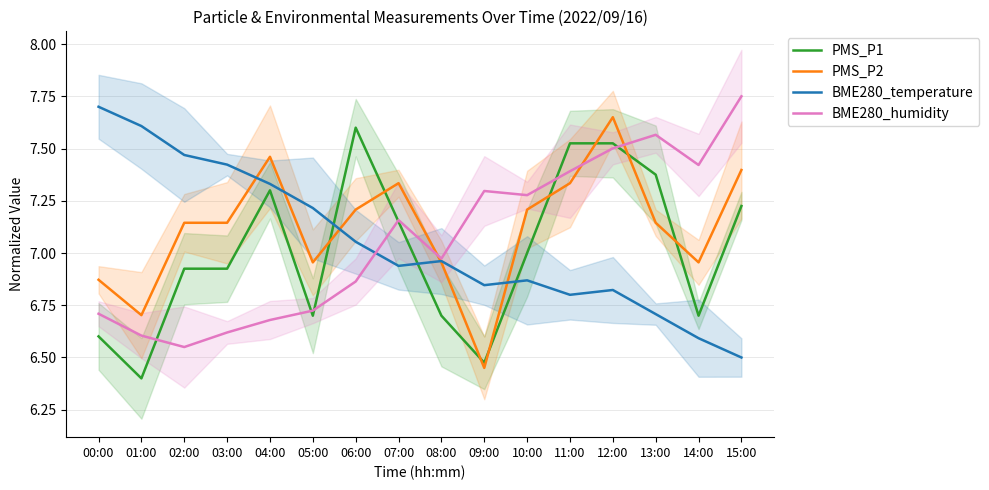

True or false: BME280_humidity has more than 1 points higher than both neighbors.

True